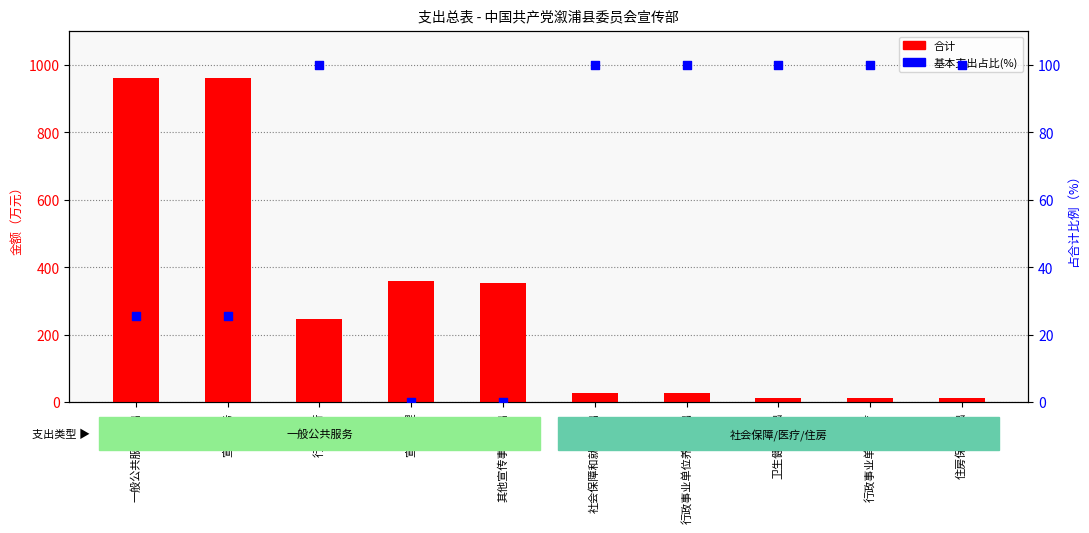

Which series reaches the minimum Y coordinate?

基本支出占比